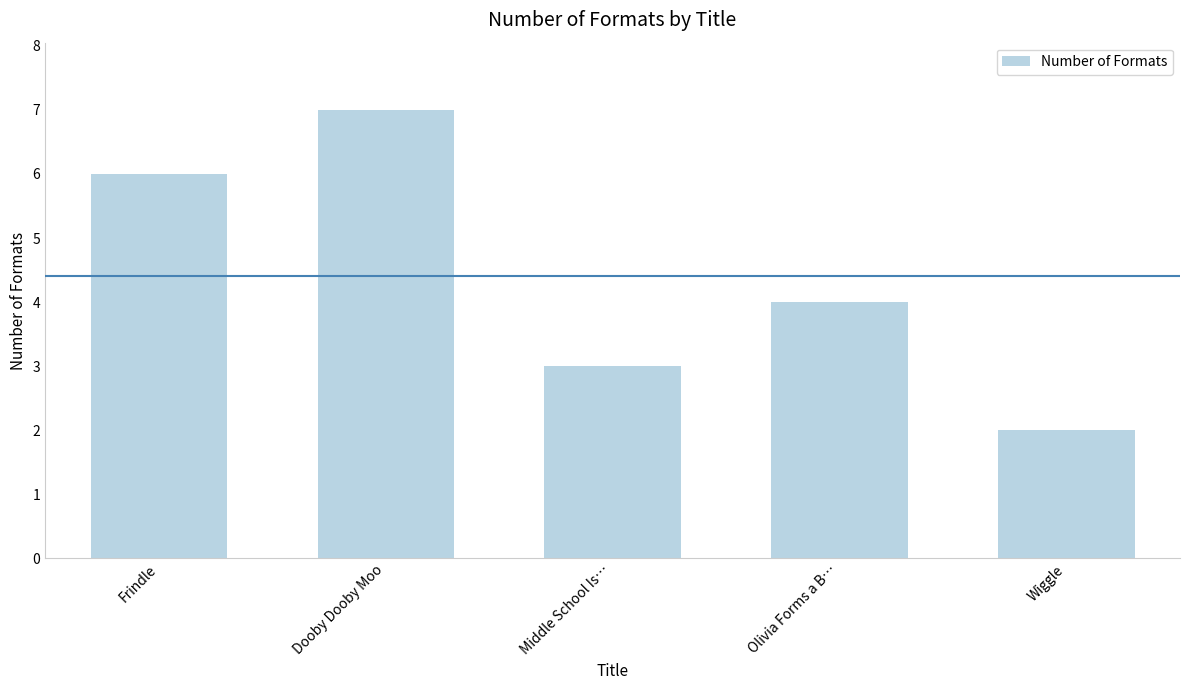

Which has a higher value, Wiggle or Olivia Forms a B…?

Olivia Forms a B…